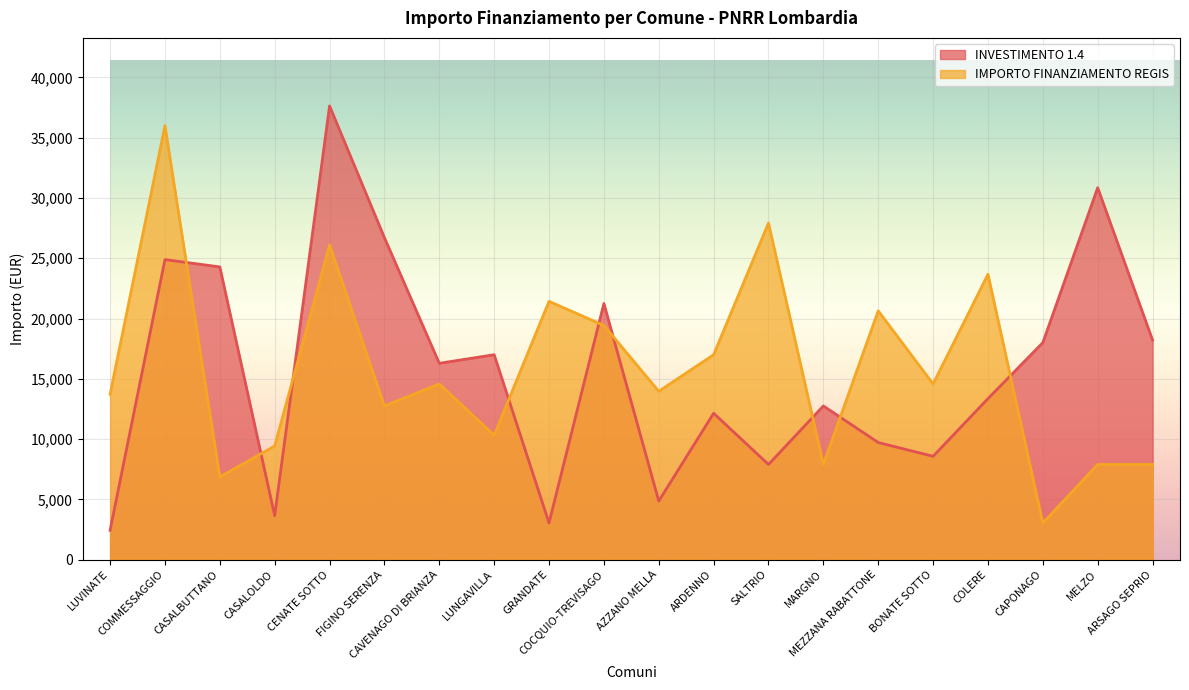

Is it true that INVESTIMENTO 1.4 equals 29137 at COCQUIO-TREVISAGO?

False